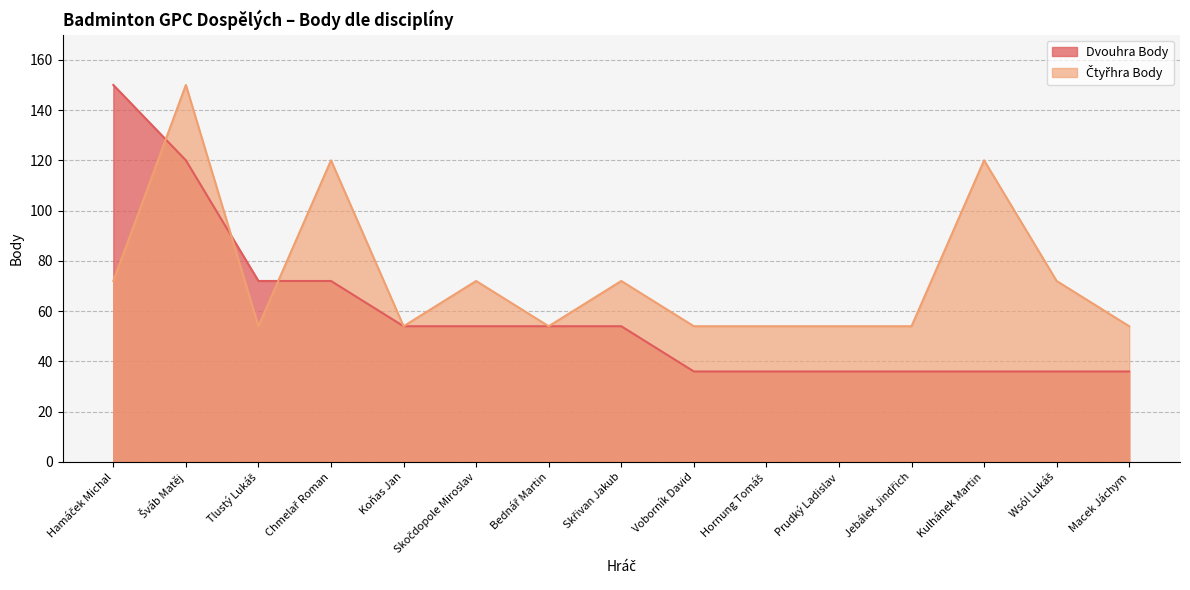

Reading left to right, what are all the values shown in this chart?

Dvouhra Body: Hamáček Michal=150	Šváb Matěj=120	Tlustý Lukáš=72	Chmelař Roman=72	Koňas Jan=54	Skočdopole Miroslav=54	Bednář Martin=54	Skřivan Jakub=54	Voborník David=36	Hornung Tomáš=36	Prudký Ladislav=36	Jebálek Jindřich=36	Kulhánek Martin=36	Wsól Lukáš=36	Macek Jáchym=36
Čtyřhra Body: Hamáček Michal=72	Šváb Matěj=150	Tlustý Lukáš=54	Chmelař Roman=120	Koňas Jan=54	Skočdopole Miroslav=72	Bednář Martin=54	Skřivan Jakub=72	Voborník David=54	Hornung Tomáš=54	Prudký Ladislav=54	Jebálek Jindřich=54	Kulhánek Martin=120	Wsól Lukáš=72	Macek Jáchym=54